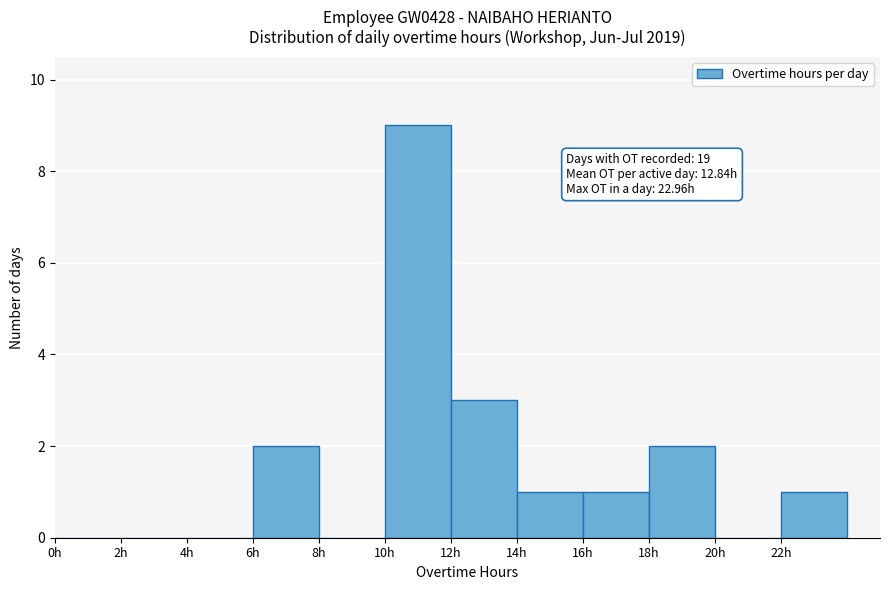

Which range on the x-axis has the tallest bar?

10 to 12